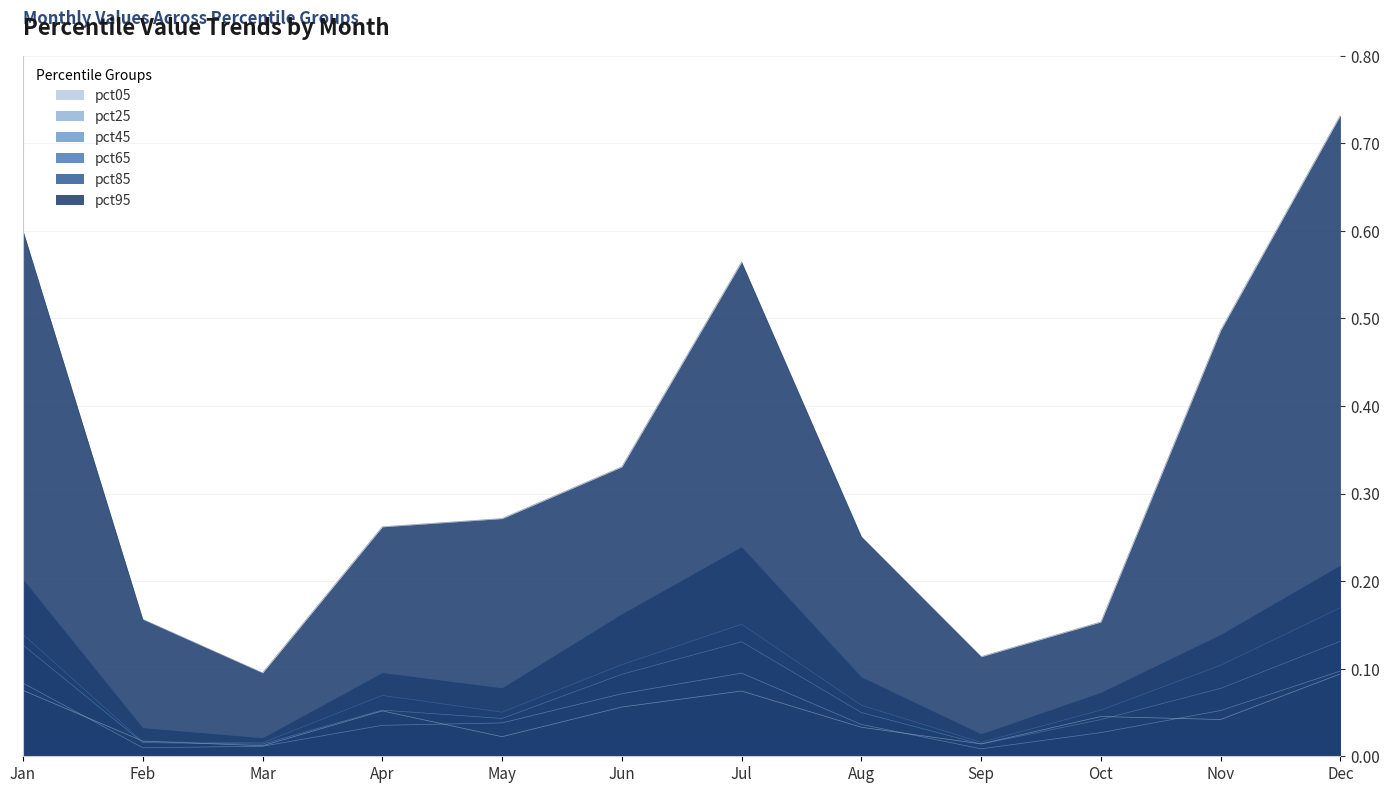

Reading right to left, what are all the values shown in this chart?

pct05: 0.1	0.0	0.0	0.0	0.0	0.1	0.1	0.0	0.1	0.0	0.0	0.1
pct25: 0.1	0.1	0.0	0.0	0.0	0.1	0.1	0.0	0.0	0.0	0.0	0.1
pct45: 0.1	0.1	0.0	0.0	0.0	0.1	0.1	0.0	0.1	0.0	0.0	0.1
pct65: 0.2	0.1	0.1	0.0	0.1	0.2	0.1	0.1	0.1	0.0	0.0	0.1
pct85: 0.2	0.1	0.1	0.0	0.1	0.2	0.2	0.1	0.1	0.0	0.0	0.2
pct95: 0.7	0.5	0.2	0.1	0.3	0.6	0.3	0.3	0.3	0.1	0.2	0.6